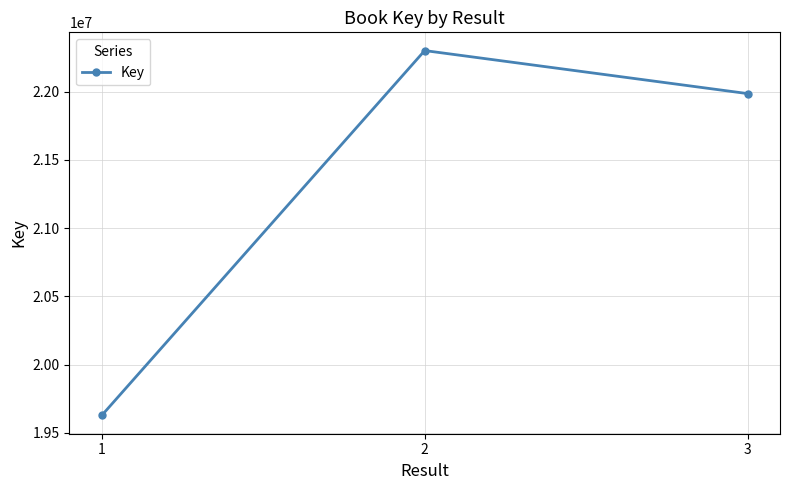

At which label does the data first exceed 21985954?

2